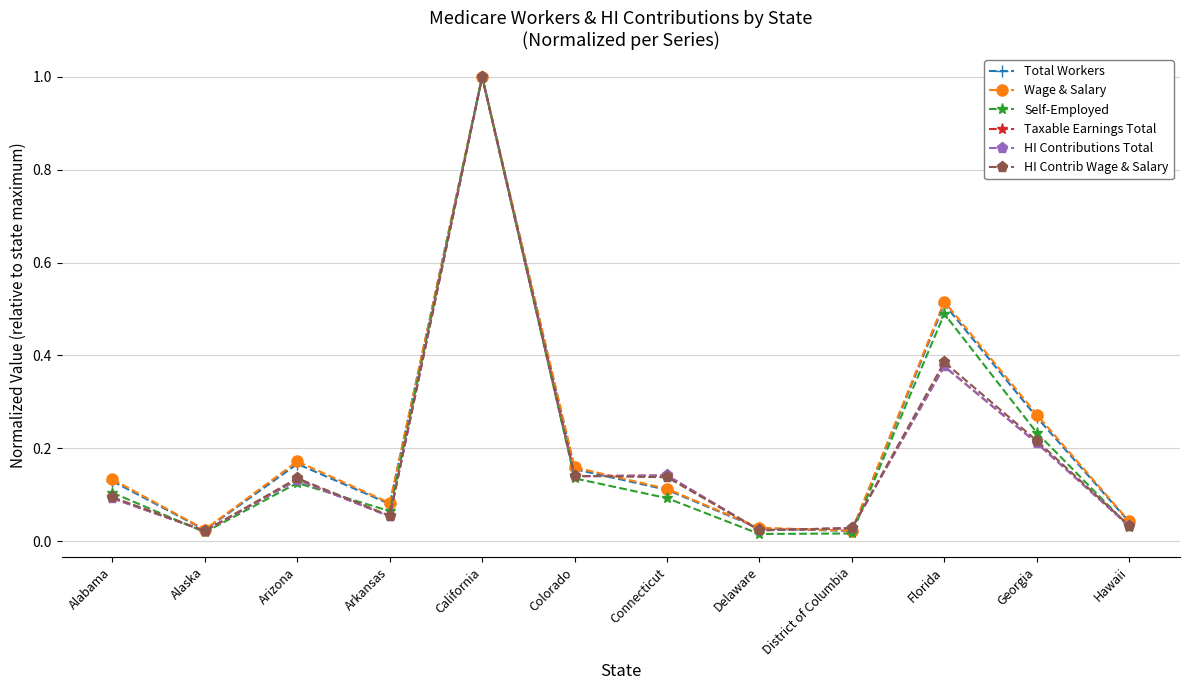

True or false: Taxable Earnings Total has a value of 0.3 at Georgia.

False